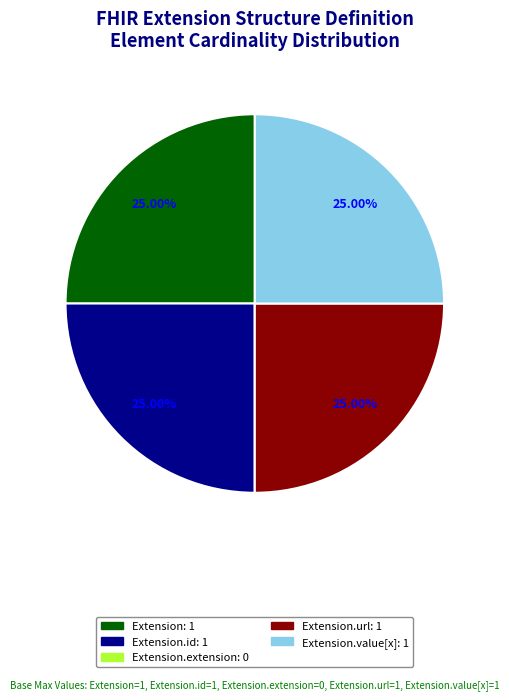

Is there a majority slice in this chart?

No